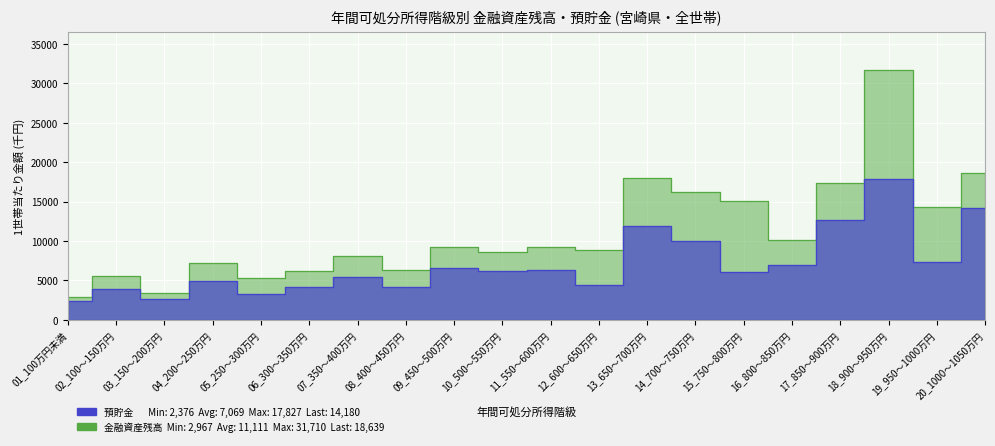

How many lines are shown in the chart?

2